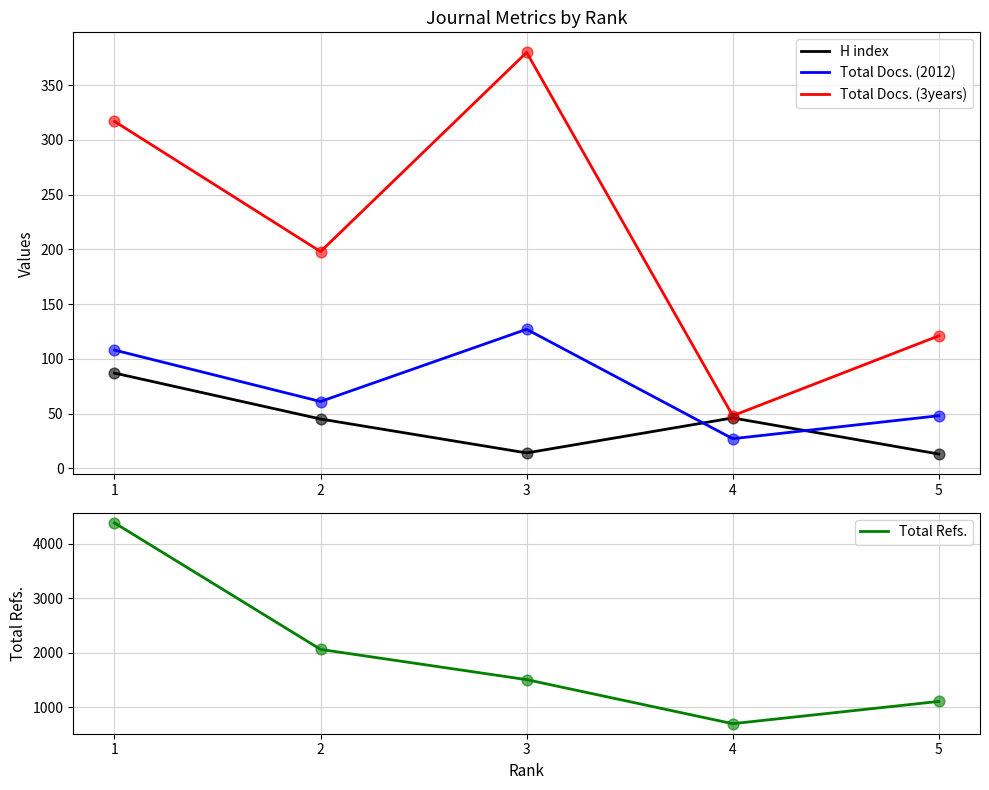

What is the total value across all series at 5?

1288